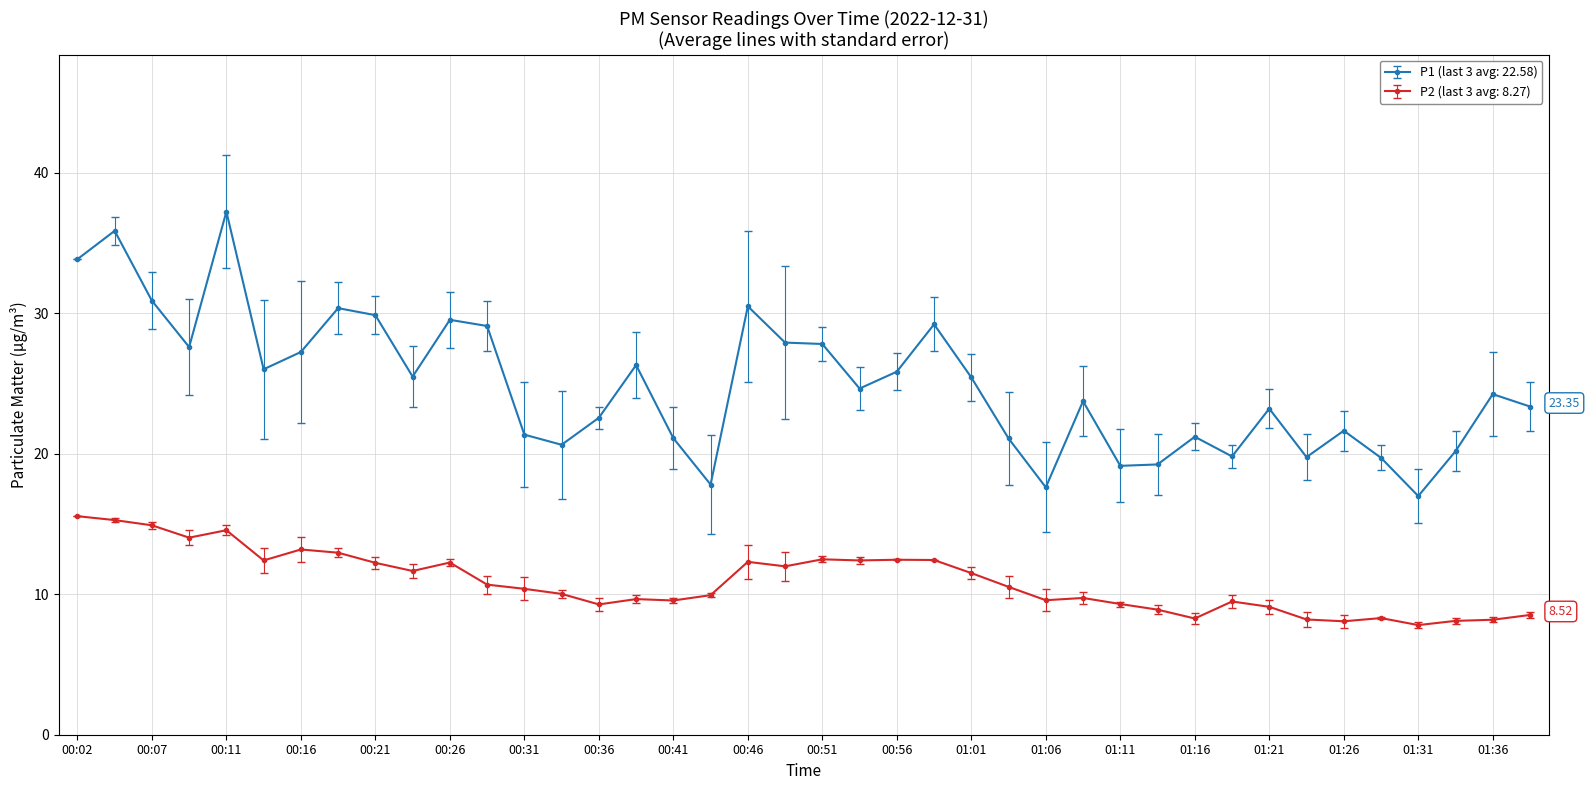

True or false: P1 (last 3 avg: 22.58) and P2 (last 3 avg: 8.27) intersect in this chart.

False